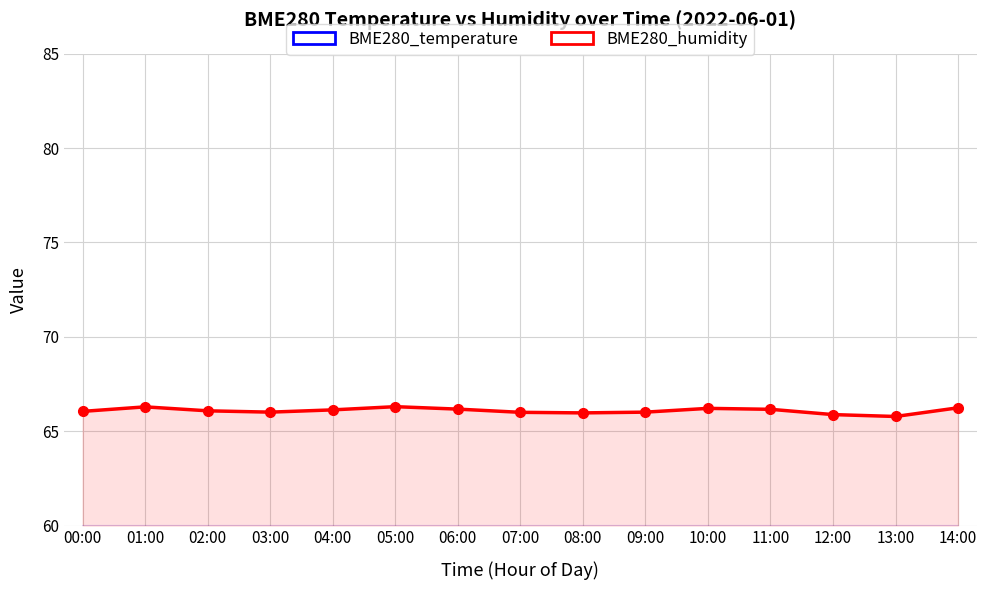

What is the value of the BME280_temperature point at the 4th from the left?

14.4